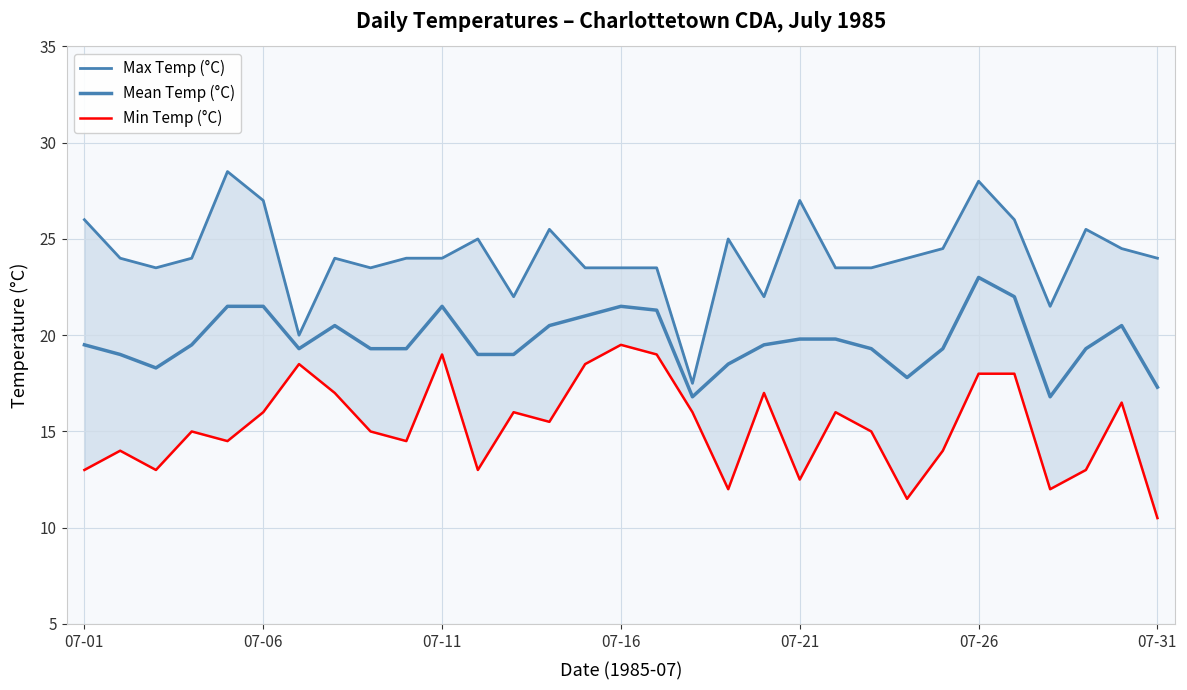

True or false: Mean Temp (°C) and Max Temp (°C) cross at least once.

False